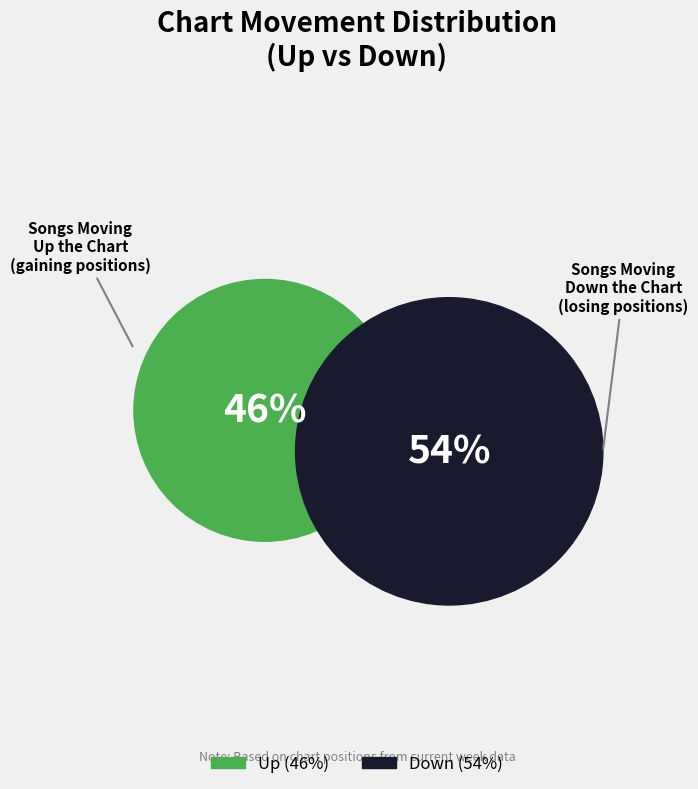

To the nearest percent, what percentage of the pie is down?

54%